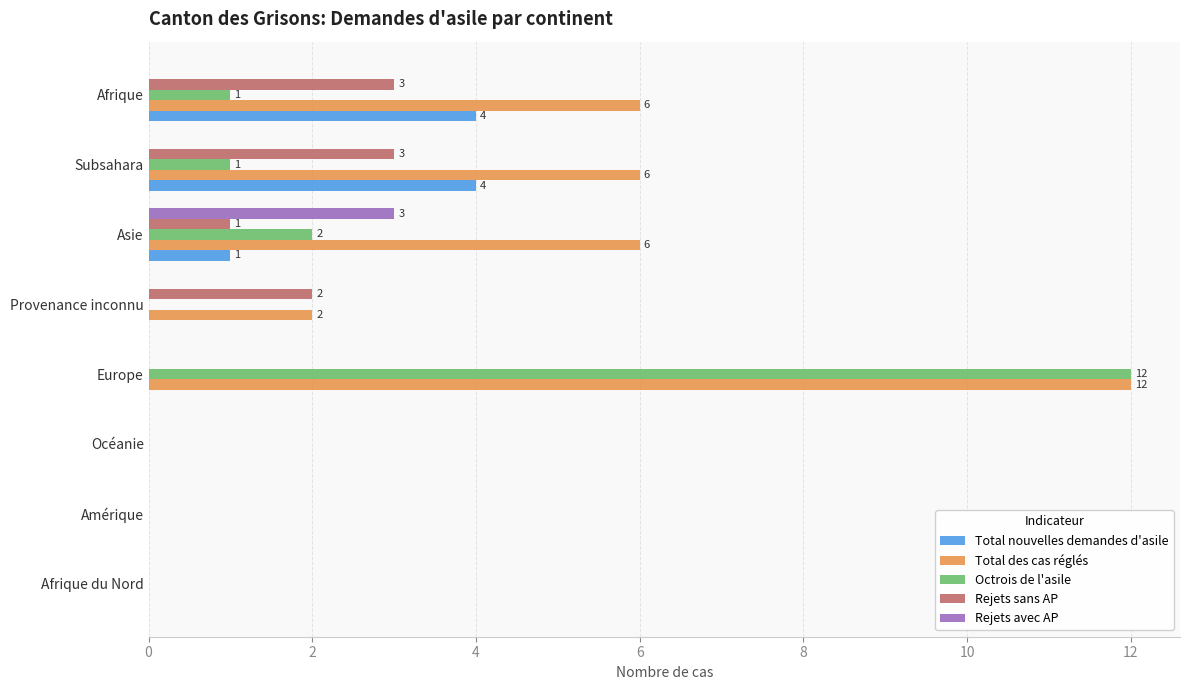

What is the sum of all Octrois de l'asile values?

16